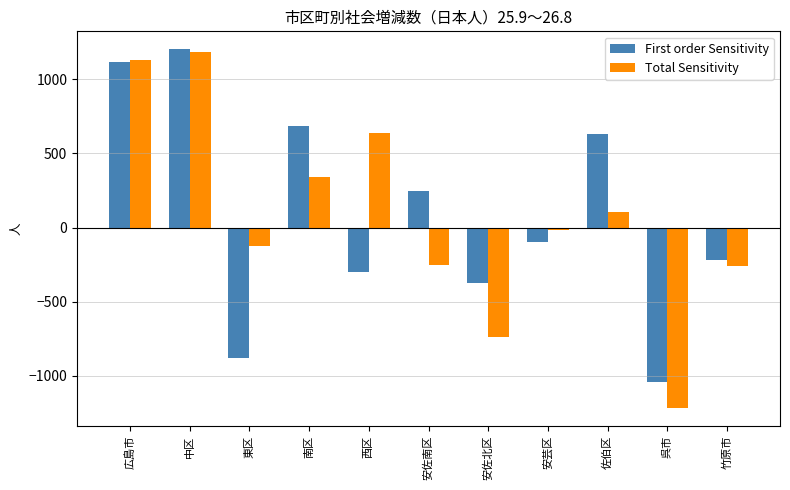

Which series has the largest range (max minus min)?

Total Sensitivity